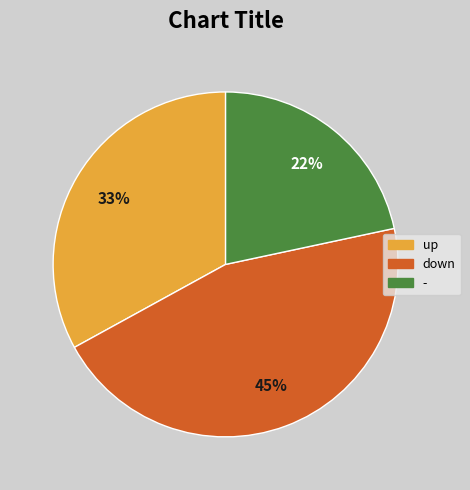

How many slices are in this pie chart?

3